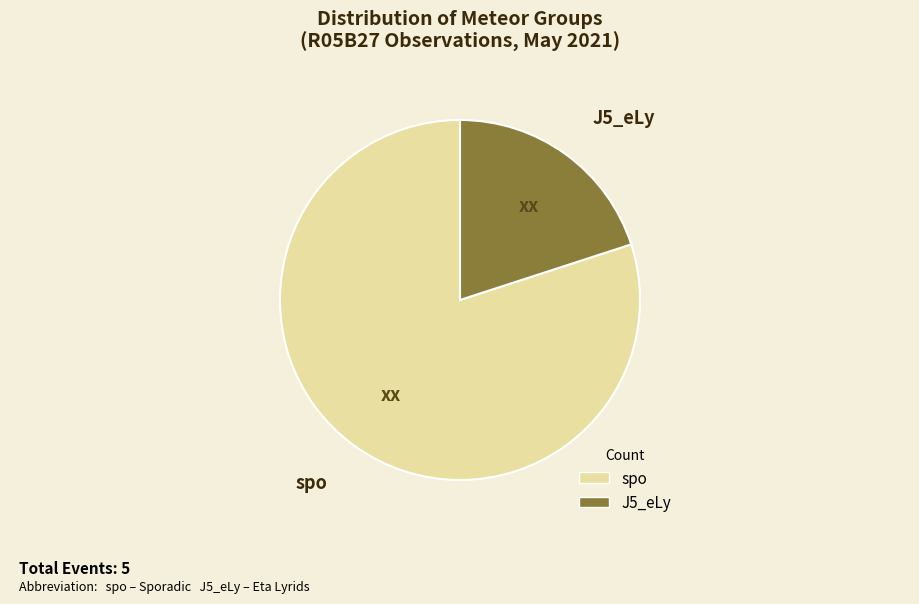

Count the number of slices in the pie.

2